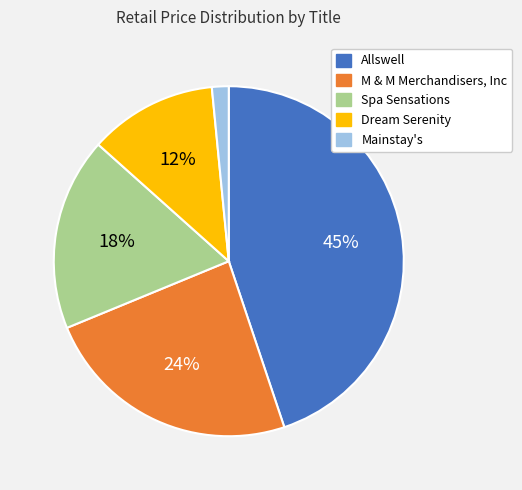

To the nearest percent, what is the average slice percentage?

20%